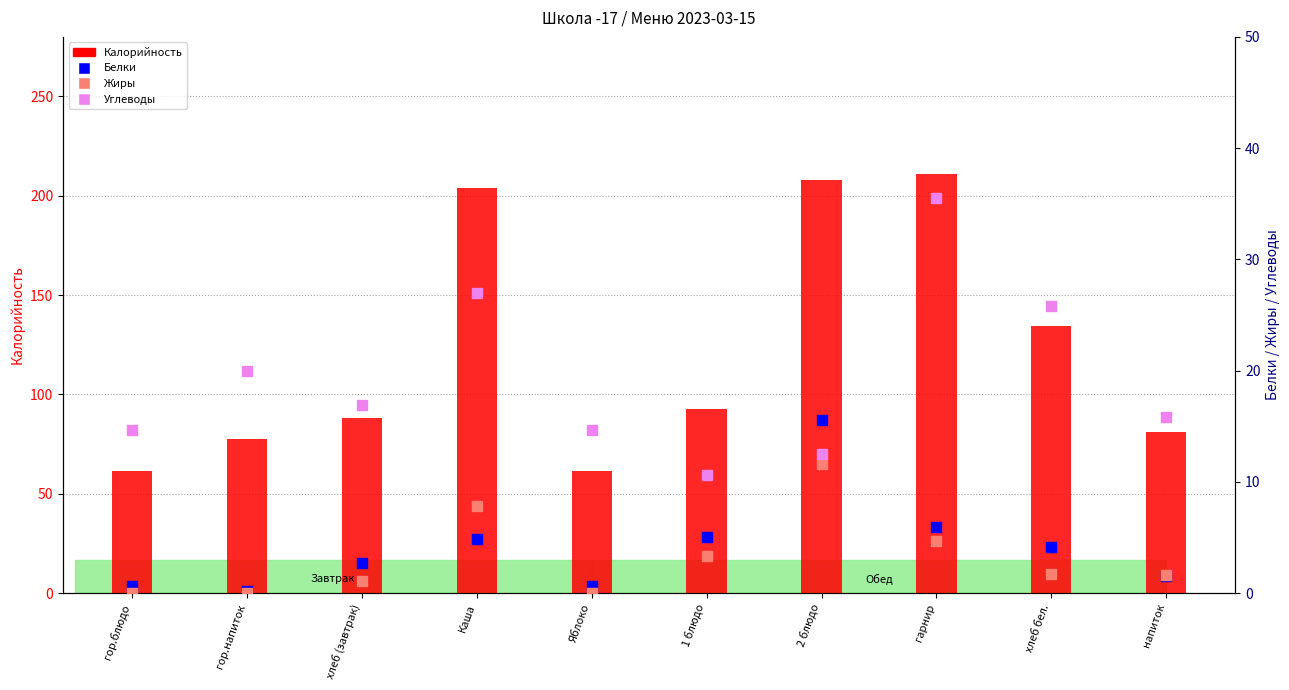

Which series contains the highest Y value?

Калорийность